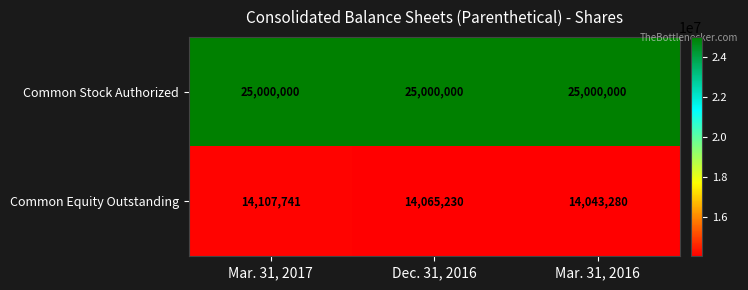

What is the sum of all Common Equity Outstanding values?

42216251